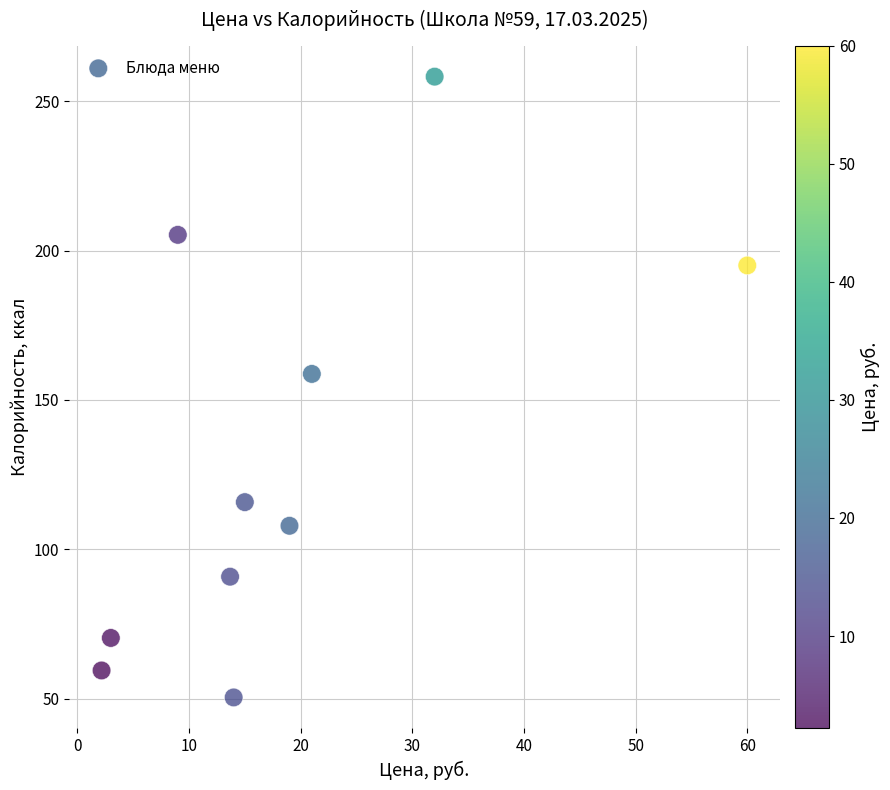

What is the range of X values (max minus min)?

57.8